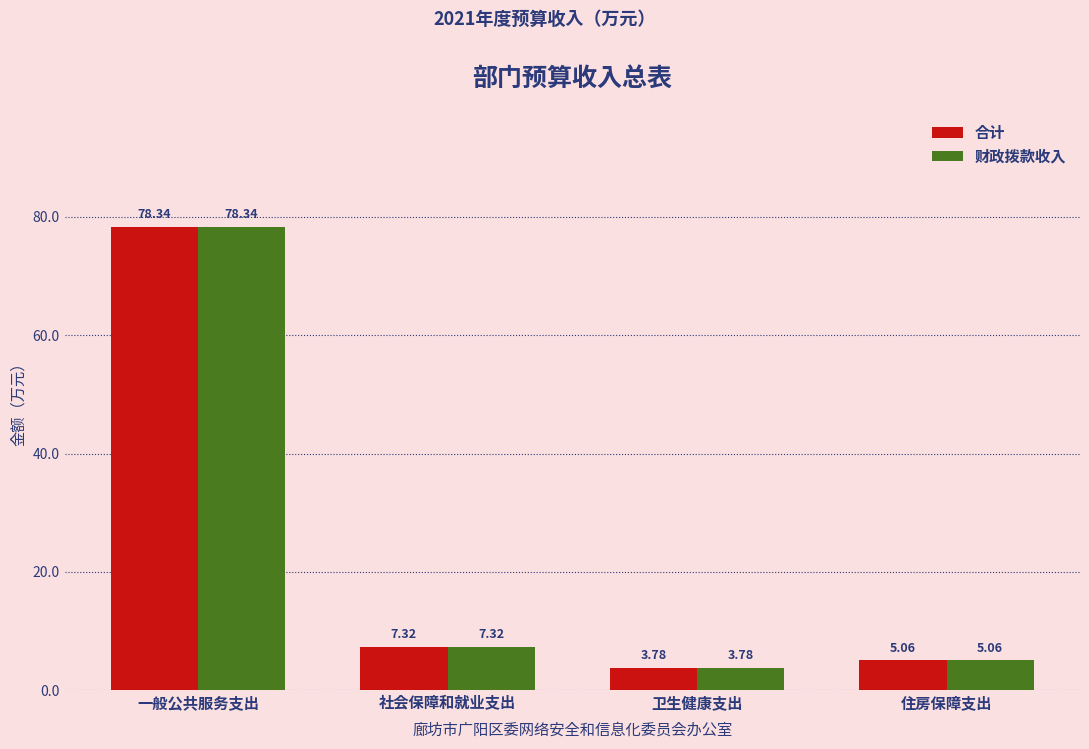

At which label does 财政拨款收入 reach its peak?

一般公共服务支出